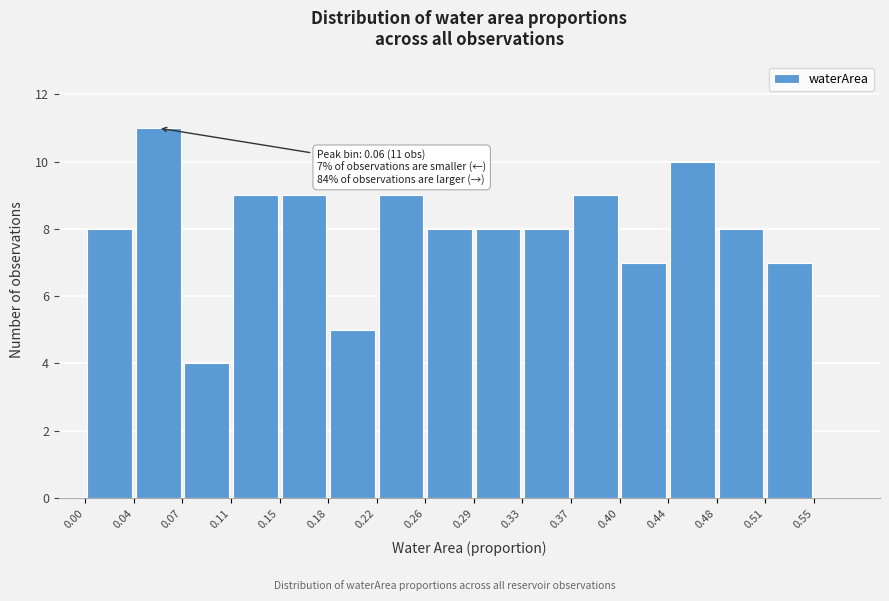

Which range on the x-axis has the tallest bar?

0.04 to 0.07